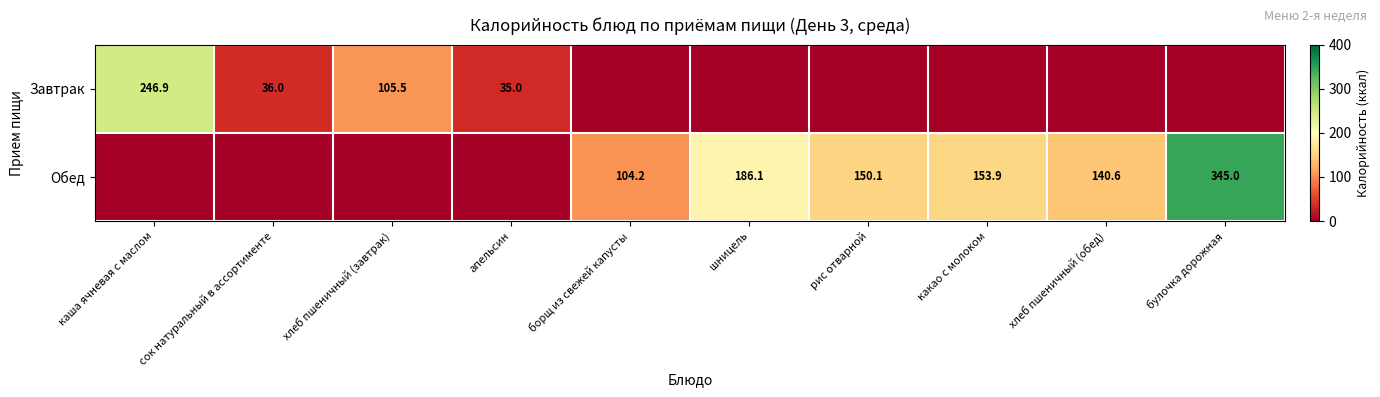

At which label does Обед reach its peak?

булочка дорожная